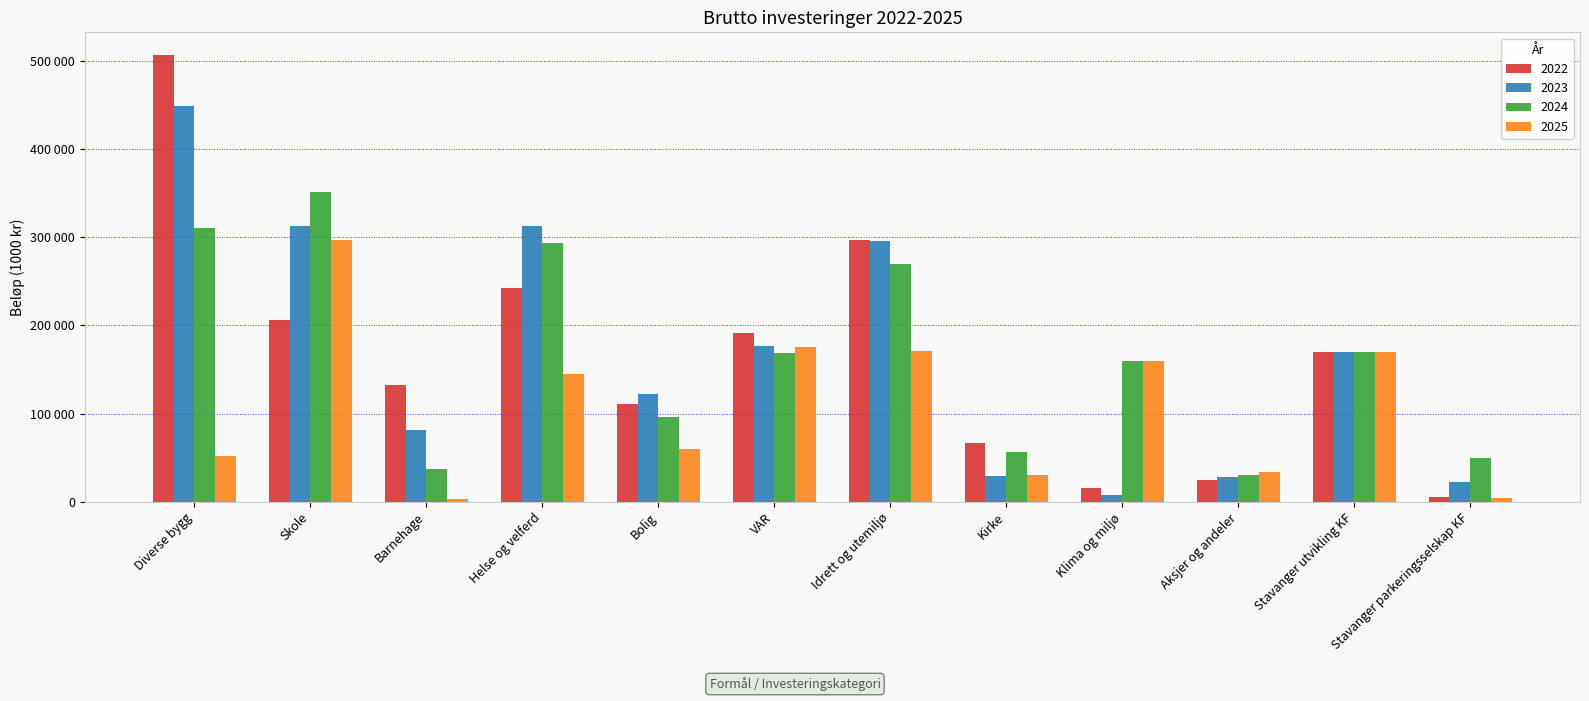

Does the chart contain stacked bars?

No